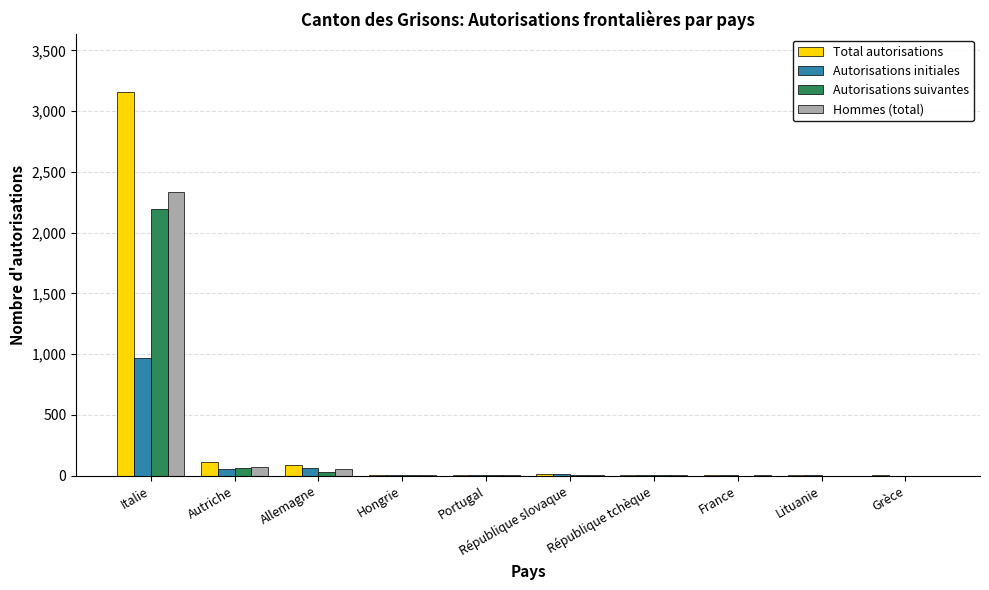

Which category has the highest value across all series?

Italie